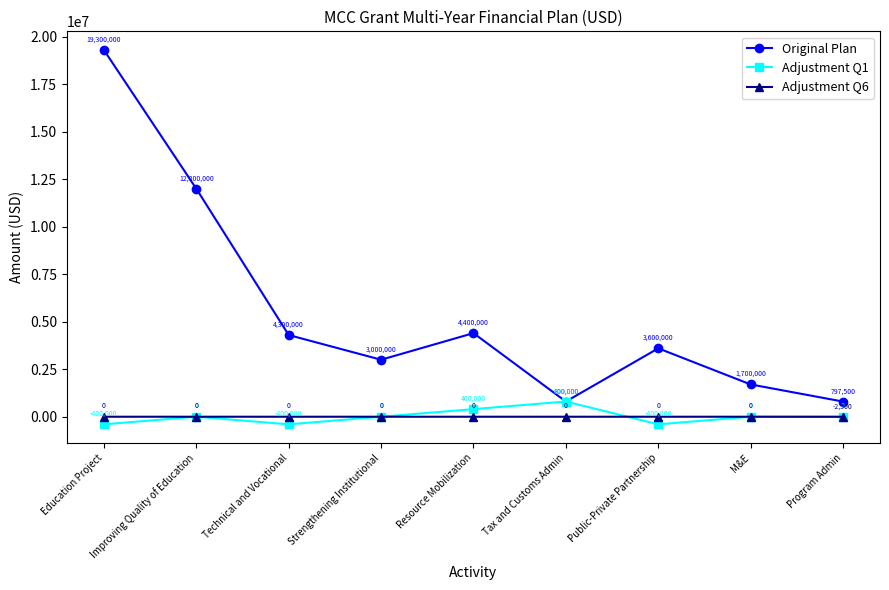

How many Adjustment Q1 values are between -400000 and 0?

7